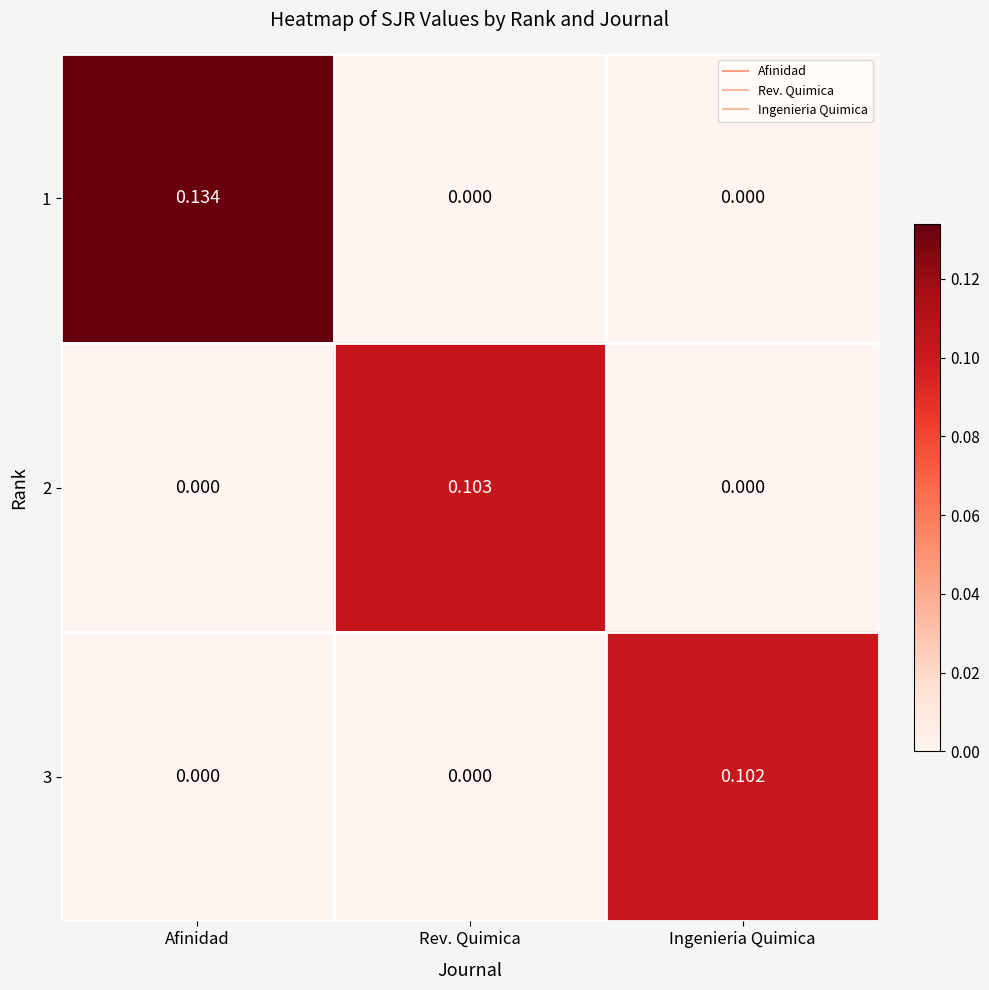

At which category is the sum across all series the highest?

Afinidad